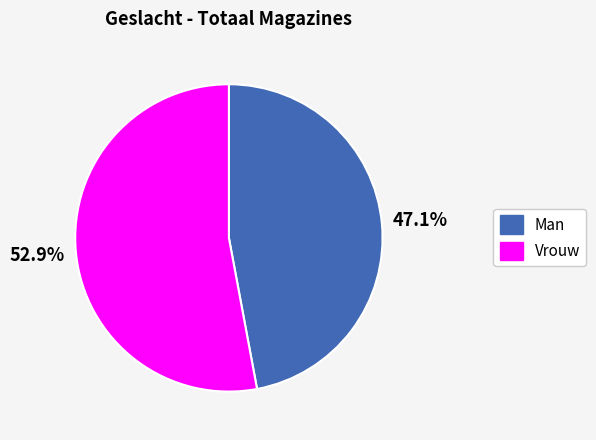

Count the number of slices in the pie.

2